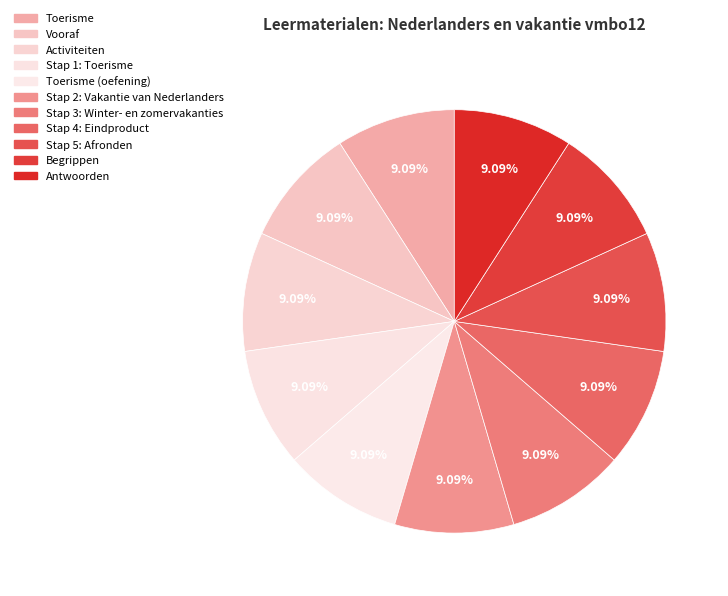

How many slices are in this pie chart?

11